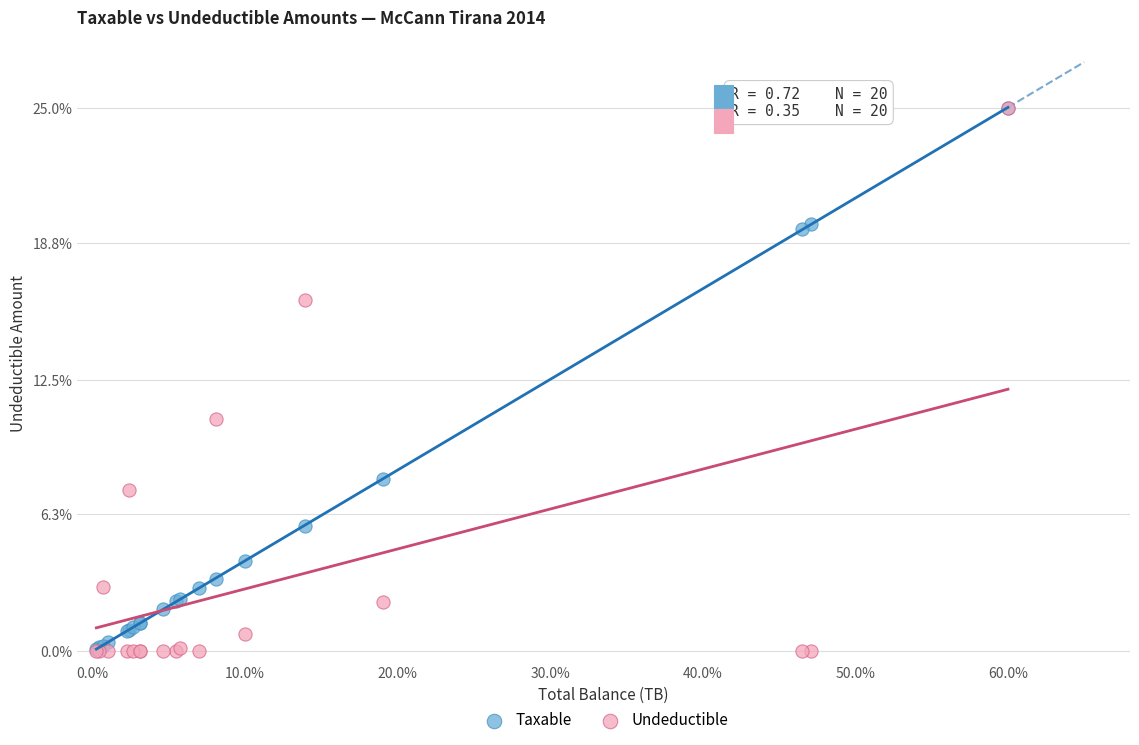

In the Taxable series, what Y value is closest to 12?

7.9